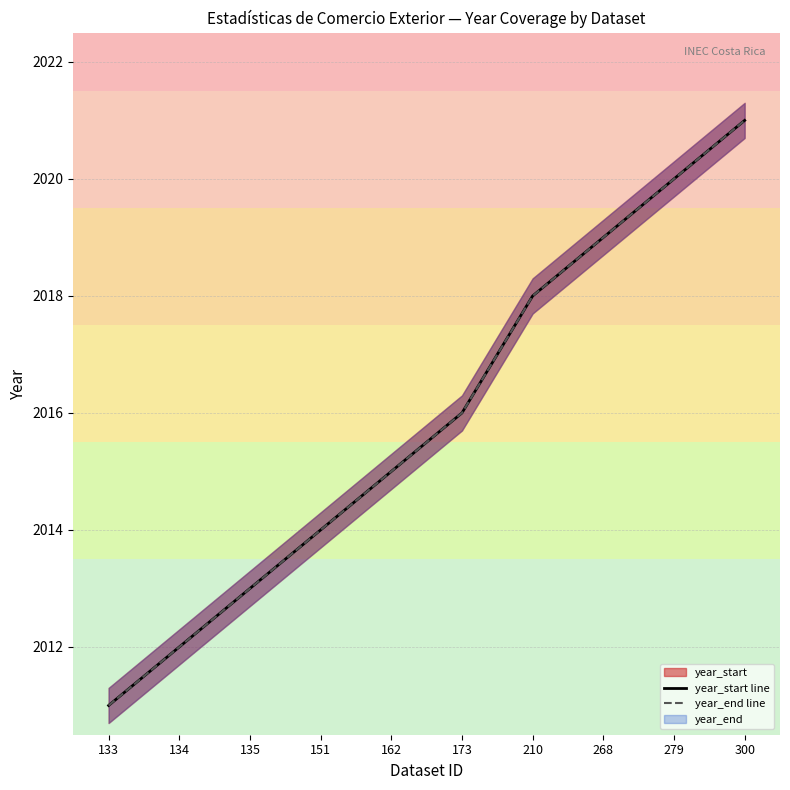

Between 173 and 135, which is larger?

173